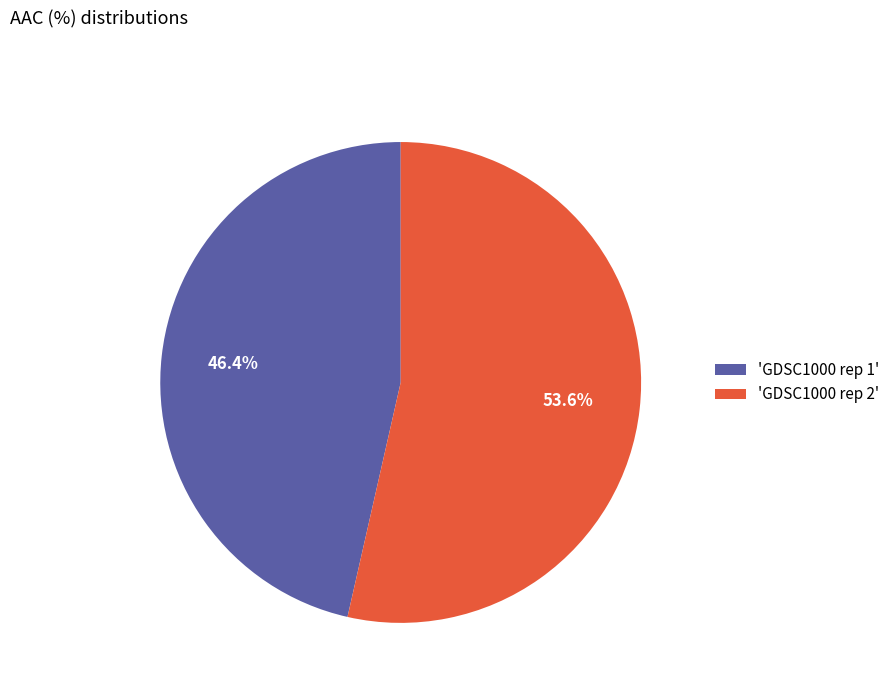

Which category accounts for the majority?

'GDSC1000 rep 2'